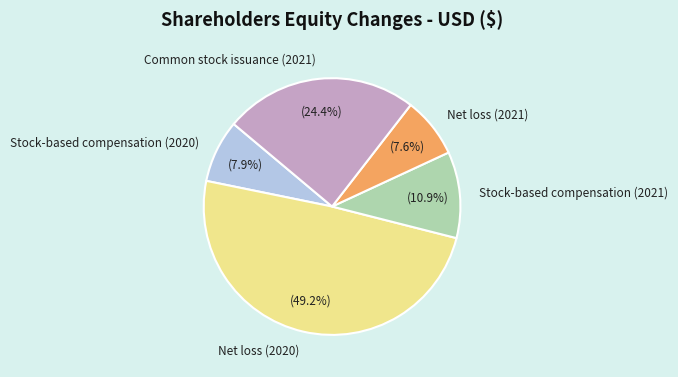

What is the largest slice in the pie chart?

Net loss (2020)